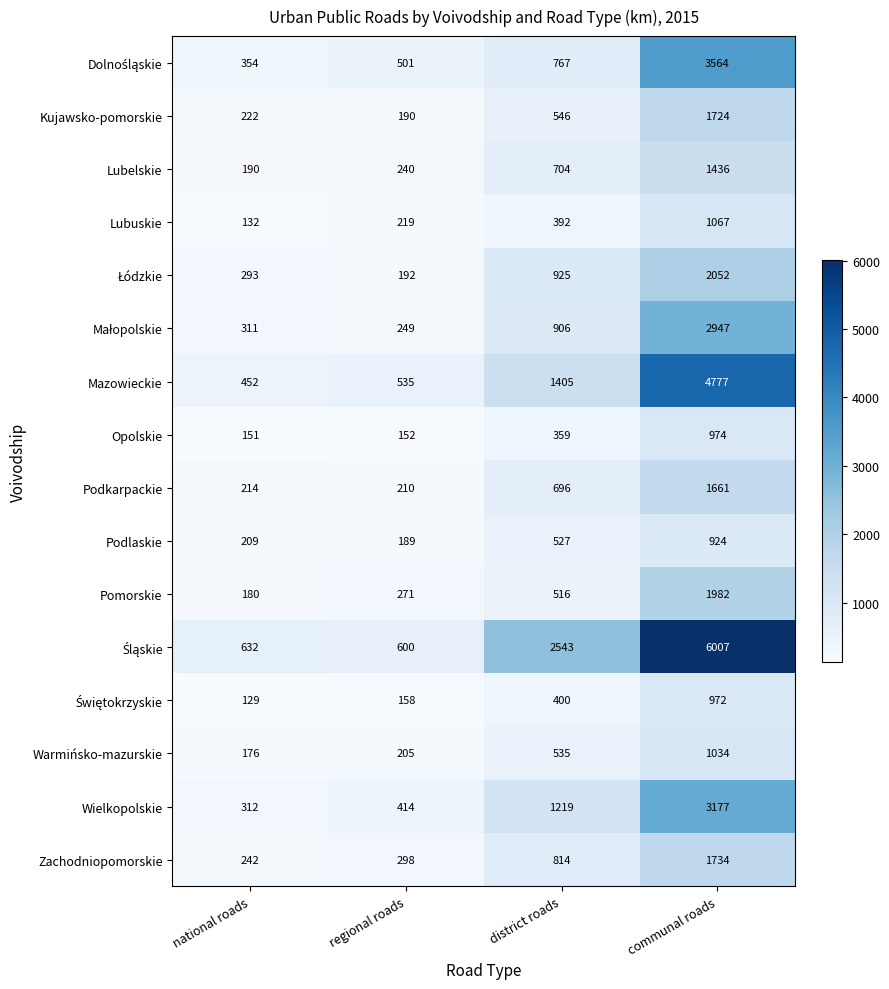

What is the smallest value displayed?

129